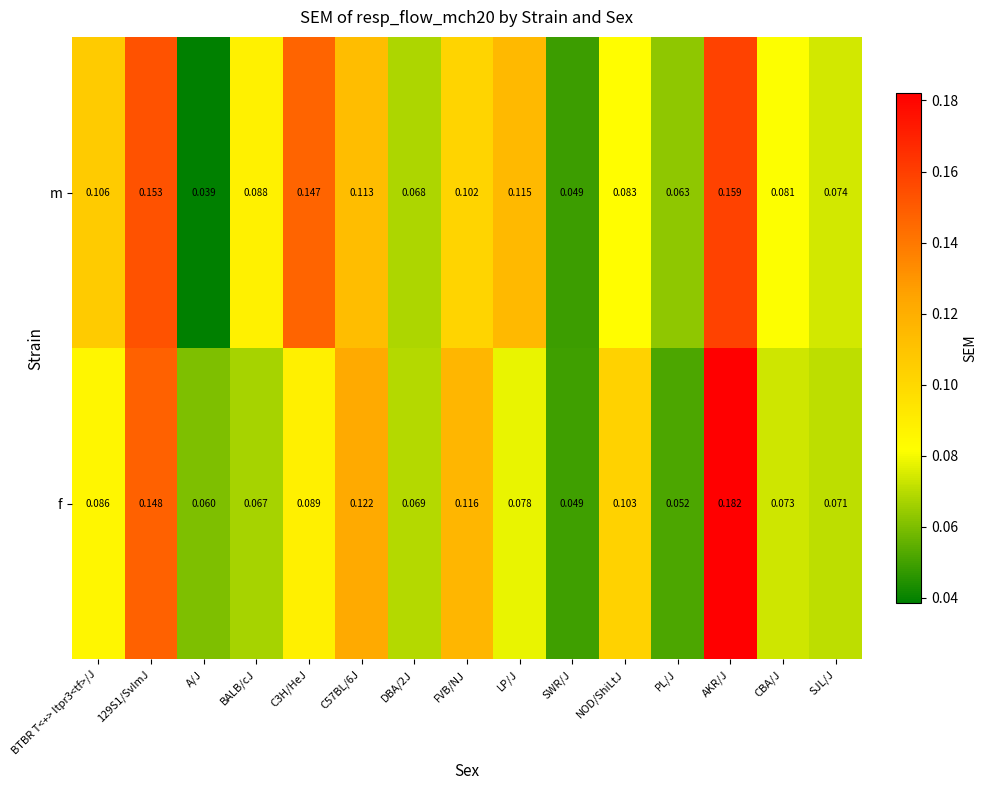

How many categories are shown in the chart?

15